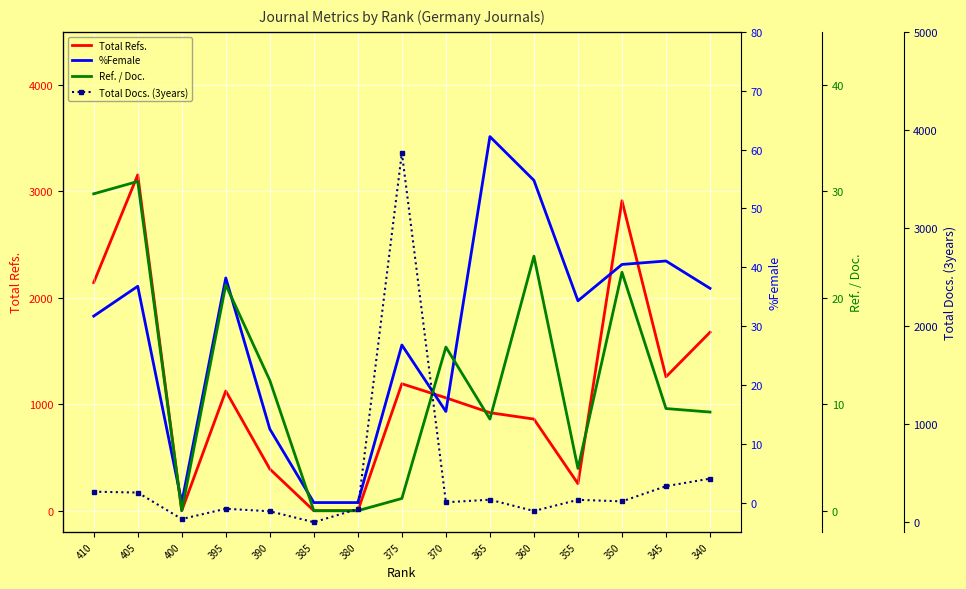

True or false: Total Docs. (3years) has more than 1 points higher than both neighbors.

True